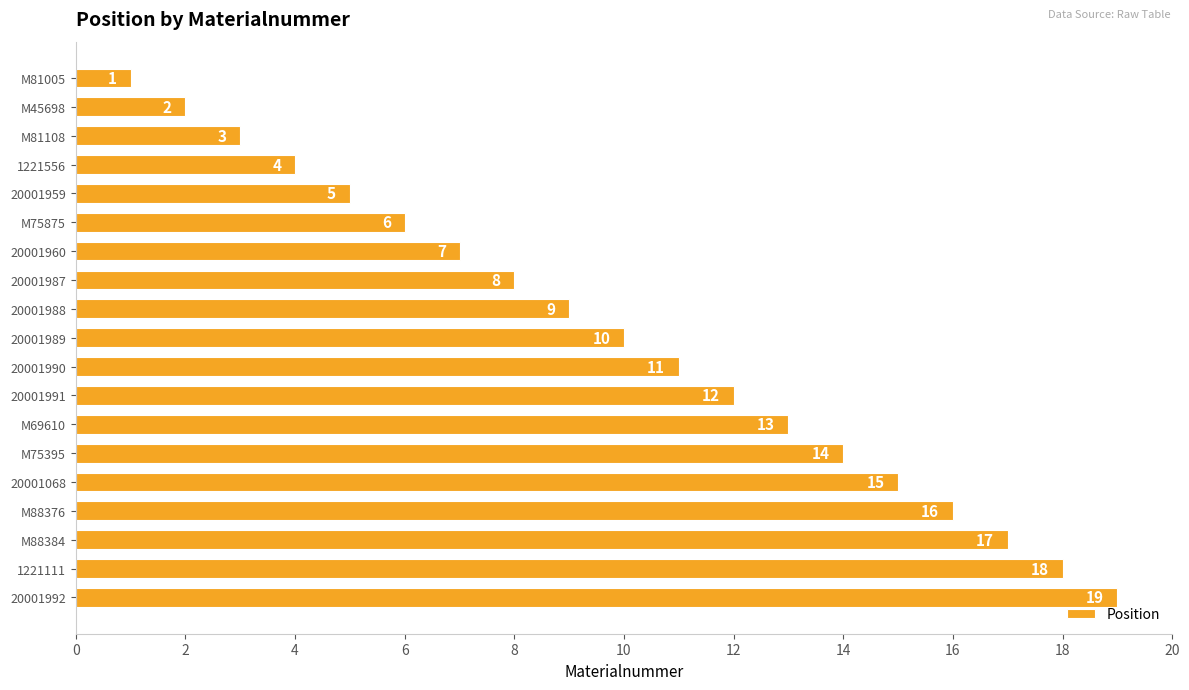

The chart shows a value of 17 at M88384. True or false?

True